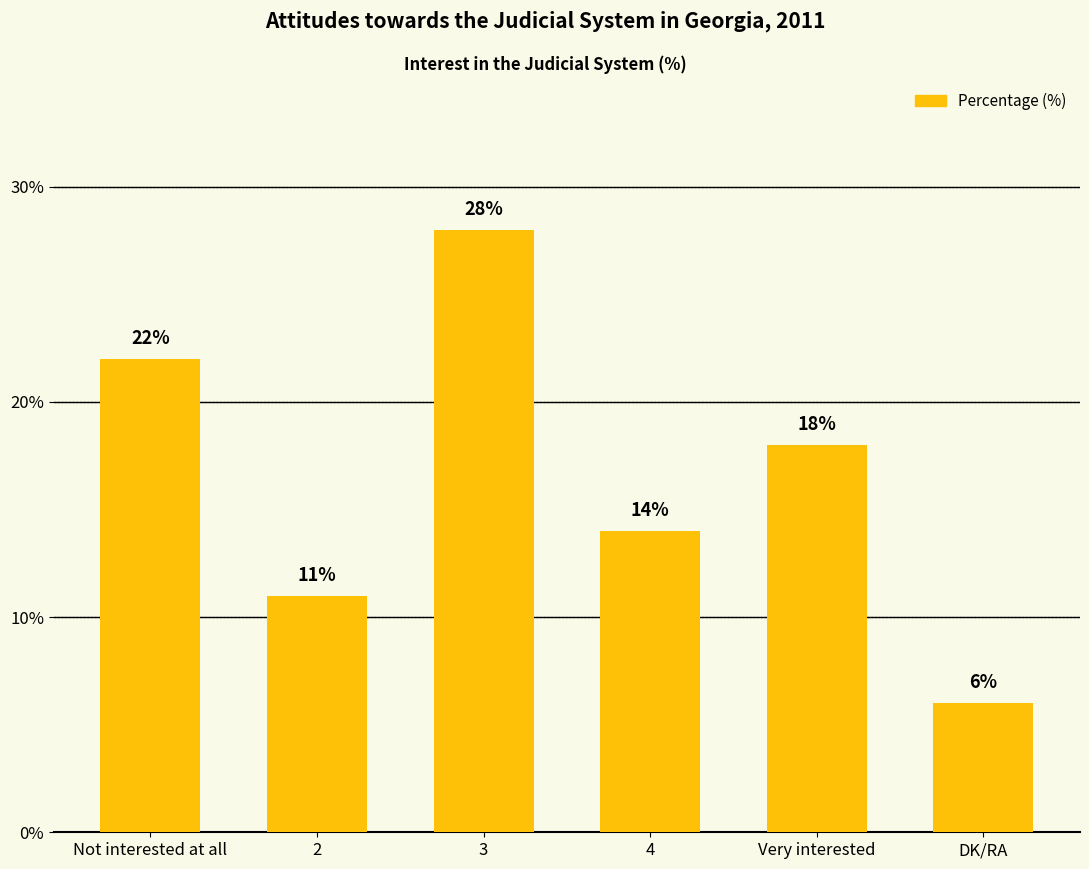

What is the minimum value shown in the chart?

6